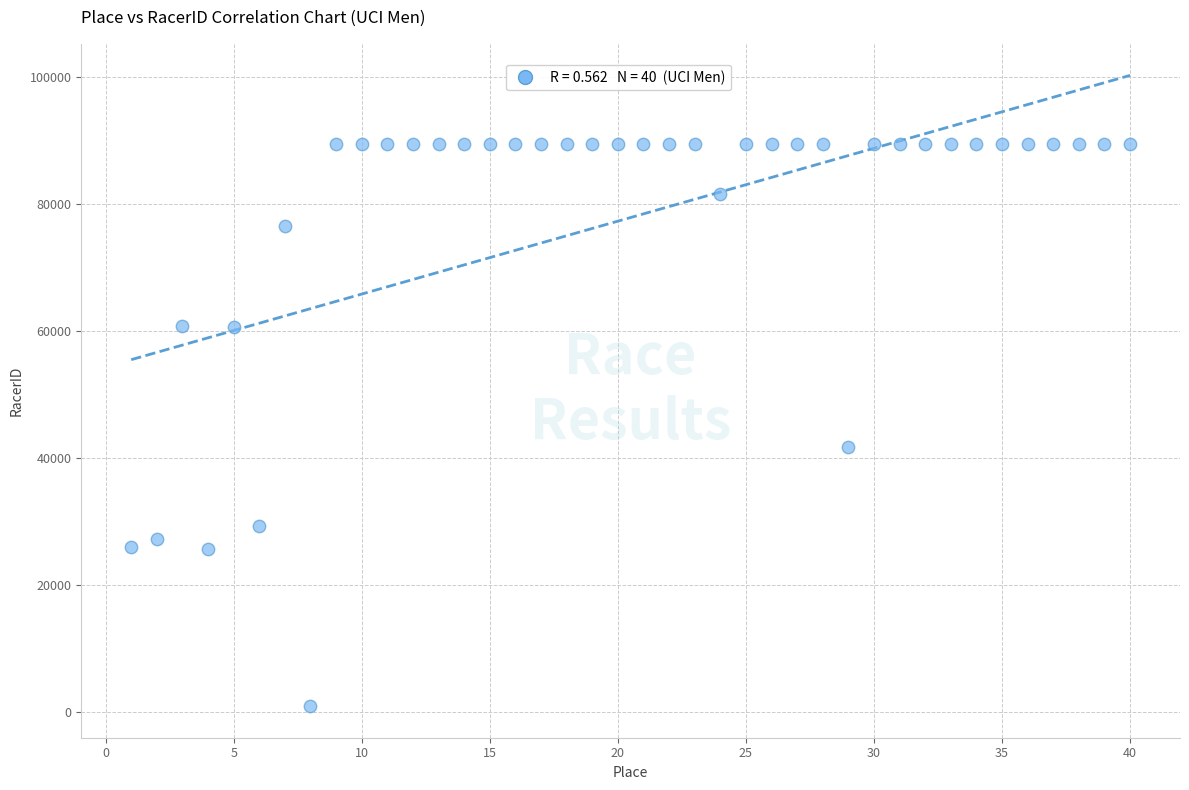

What is the range of Y values (max minus min)?

88474